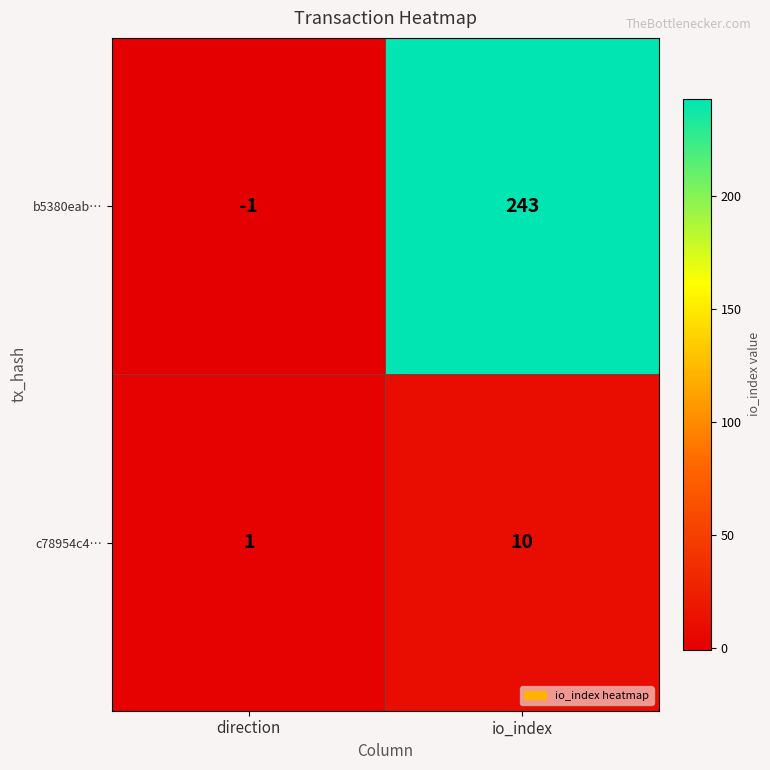

How many series are shown in this chart?

2